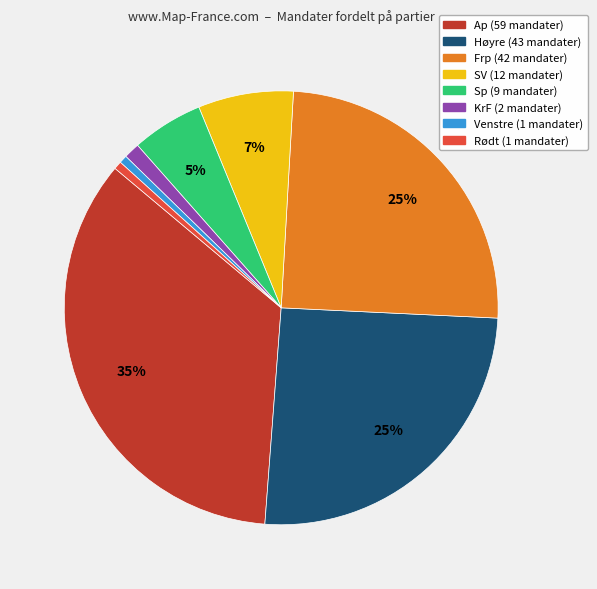

To the nearest percent, what is the difference between the largest and smallest slice percentages?

34%